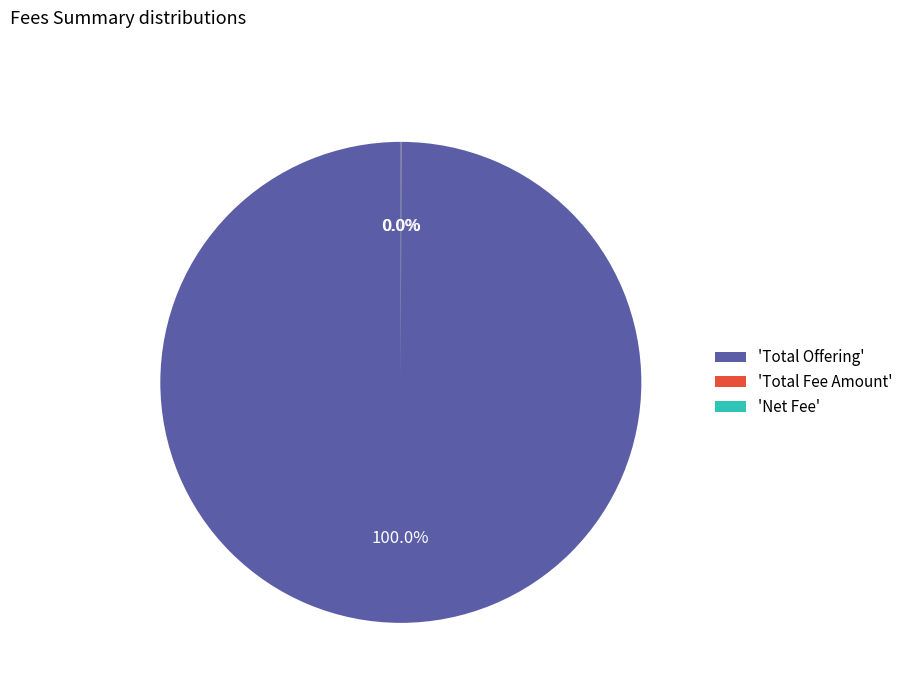

To the nearest percent, what is the difference between the largest and smallest slice percentages?

100%